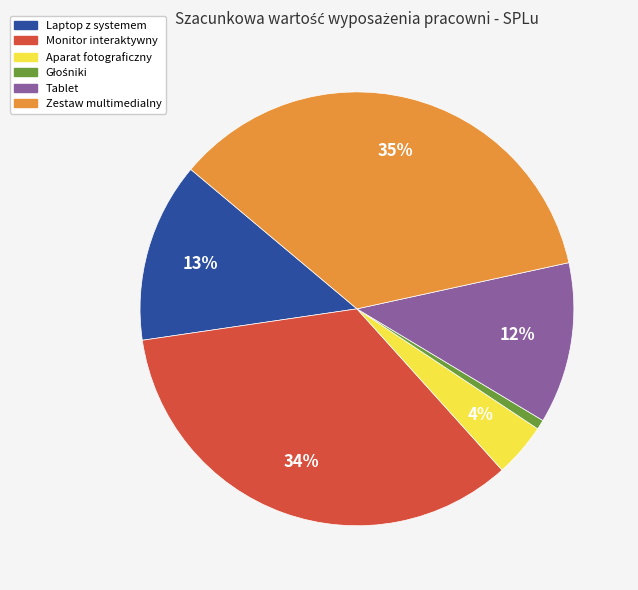

To the nearest percent, what portion does Zestaw multimedialny represent?

35%